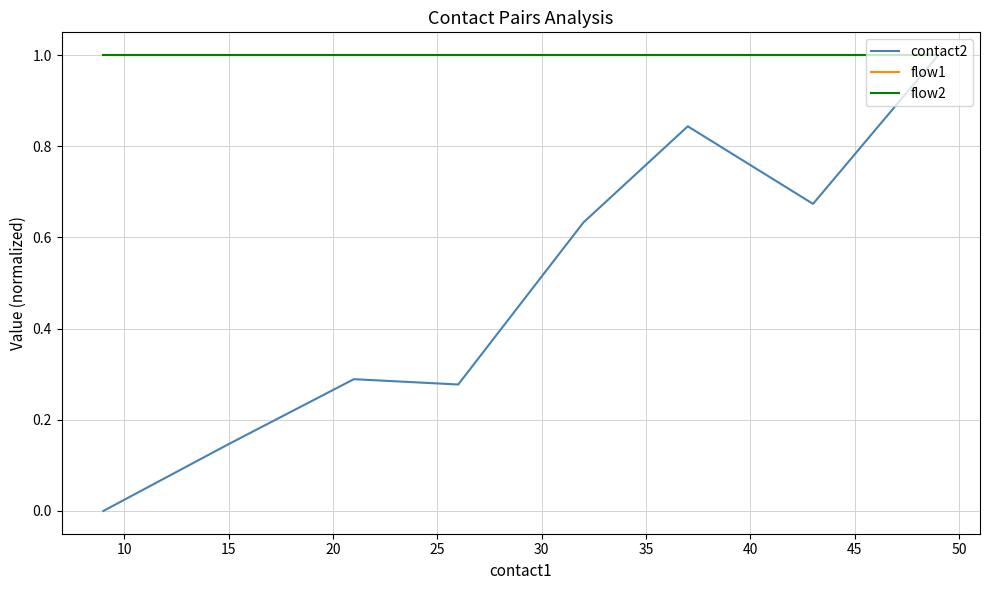

Does the chart have visible grid lines?

Yes